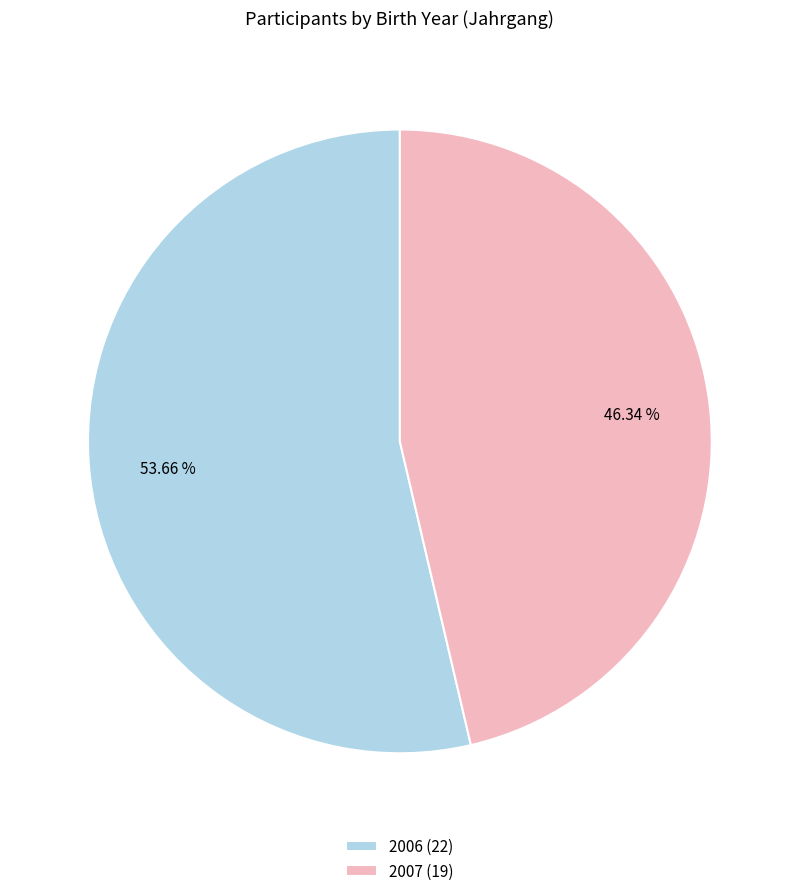

Does 2007 account for over 50% of the chart?

No